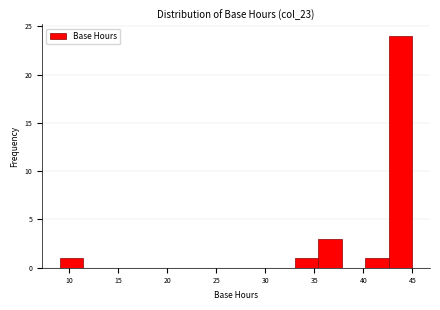

Reading left to right, transcribe this chart: for each bar, give the range it covers on the x-axis and its height. Neither the bar edges nor the heights are printed on the chart, so give them approximately, as read against the axes.

9.0 to 11.4: 1
11.4 to 13.8: 0
13.8 to 16.2: 0
16.2 to 18.6: 0
18.6 to 21.0: 0
21.0 to 23.4: 0
23.4 to 25.8: 0
25.8 to 28.2: 0
28.2 to 30.6: 0
30.6 to 33.0: 0
33.0 to 35.4: 1
35.4 to 37.8: 3
37.8 to 40.2: 0
40.2 to 42.6: 1
42.6 to 45.0: 24